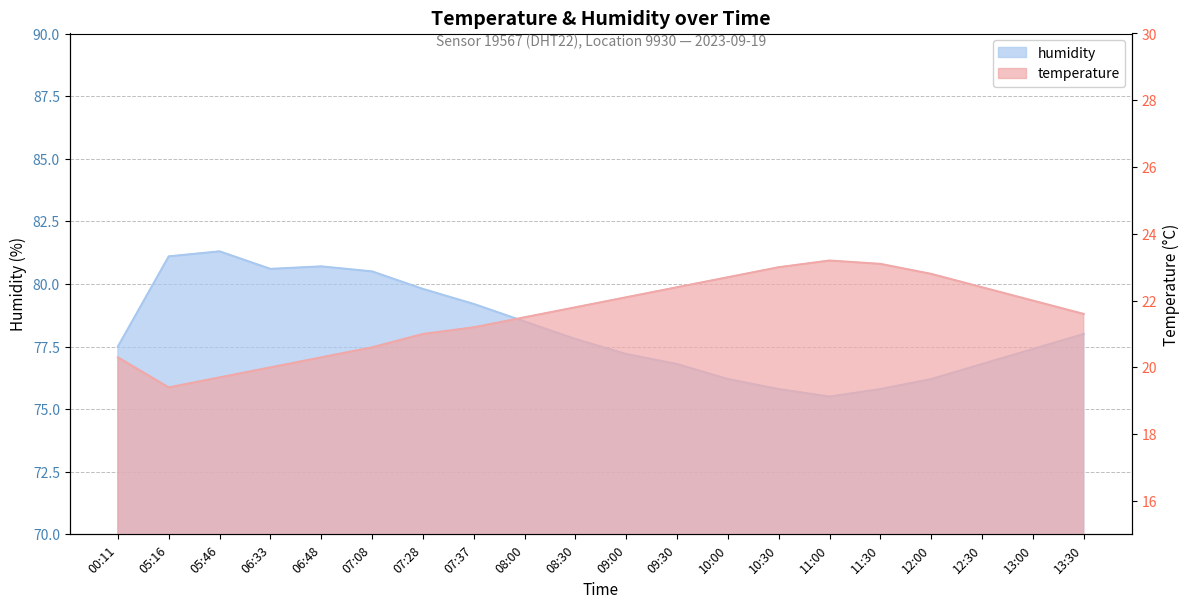

Which series has the largest total across all categories?

humidity